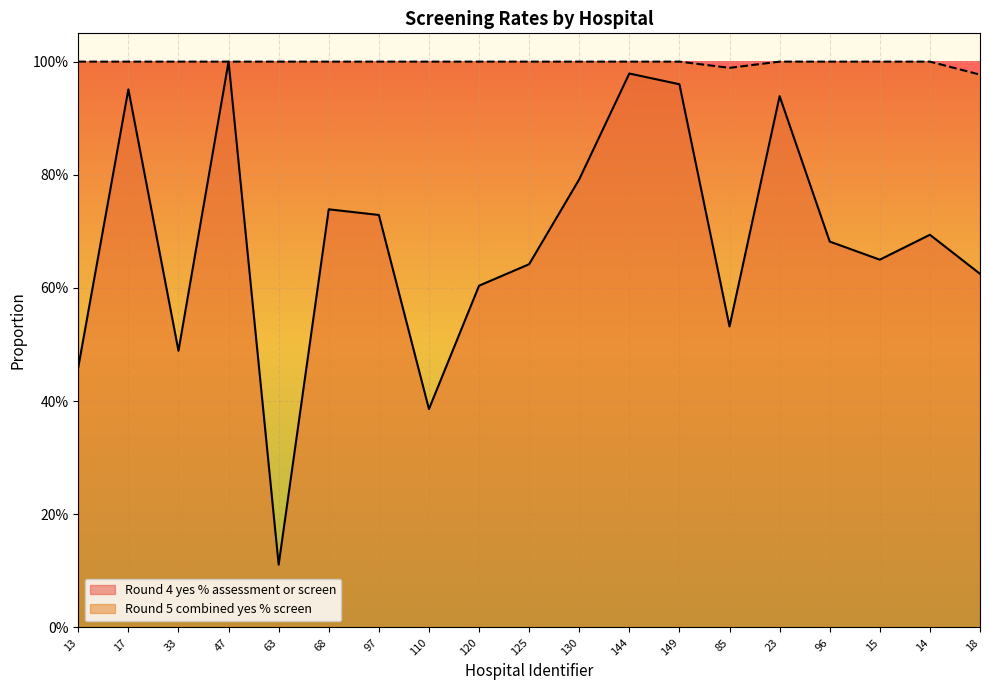

Between 47 and 23, which series saw the biggest shift?

Round 4 yes % assessment or screen